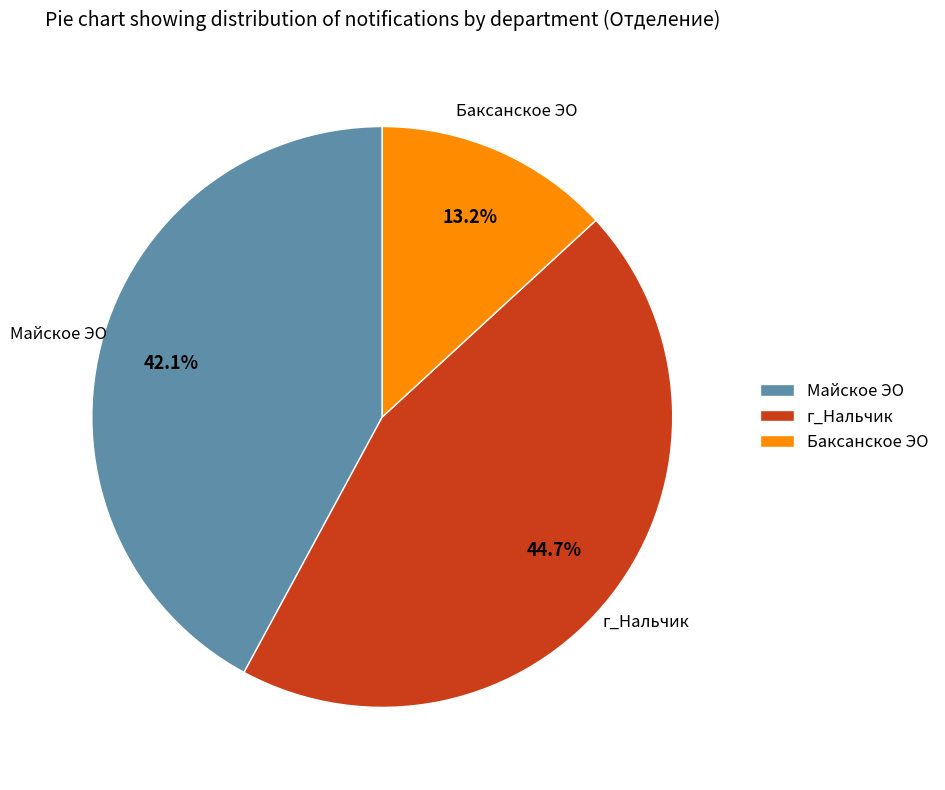

Which has a higher value, Майское ЭО or Баксанское ЭО?

Майское ЭО